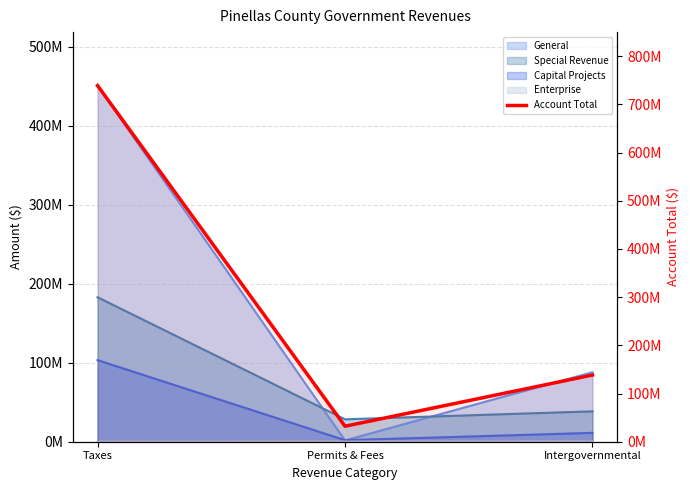

What is the value of the 2nd point from the left?

32155122